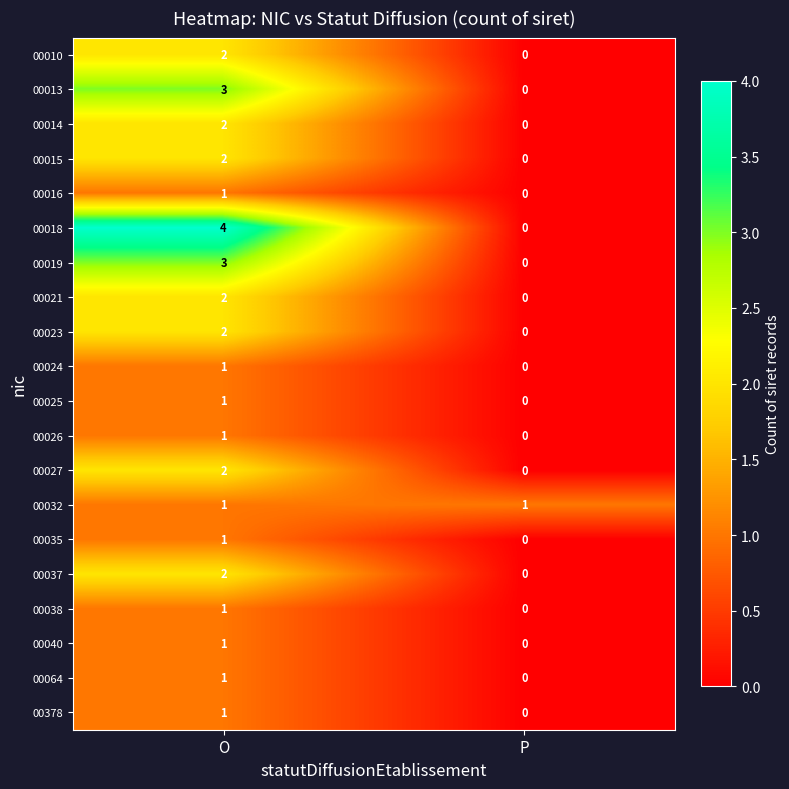

What is the greatest value displayed?

4